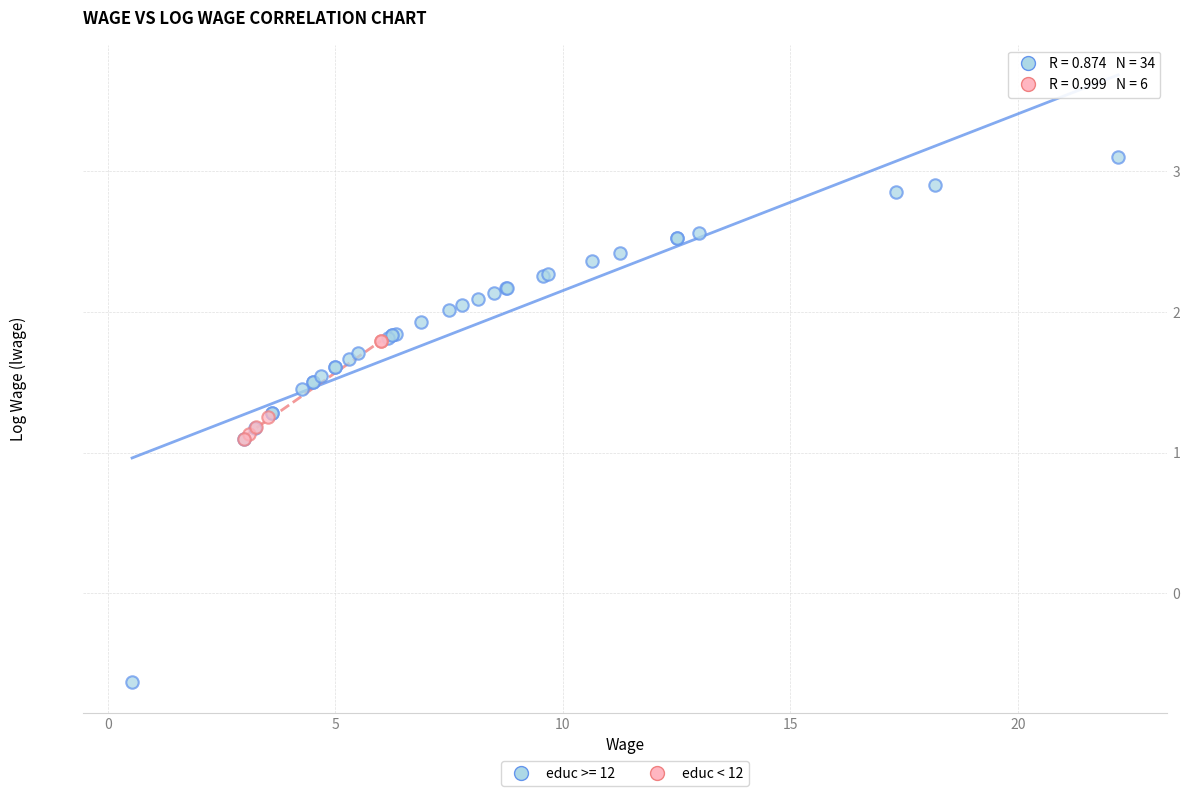

Which series contains the highest Y value?

educ >= 12